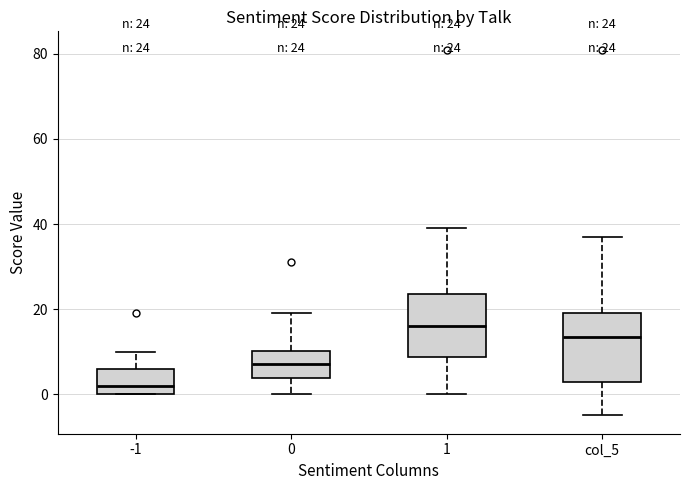

Which box has the lowest median line?

-1